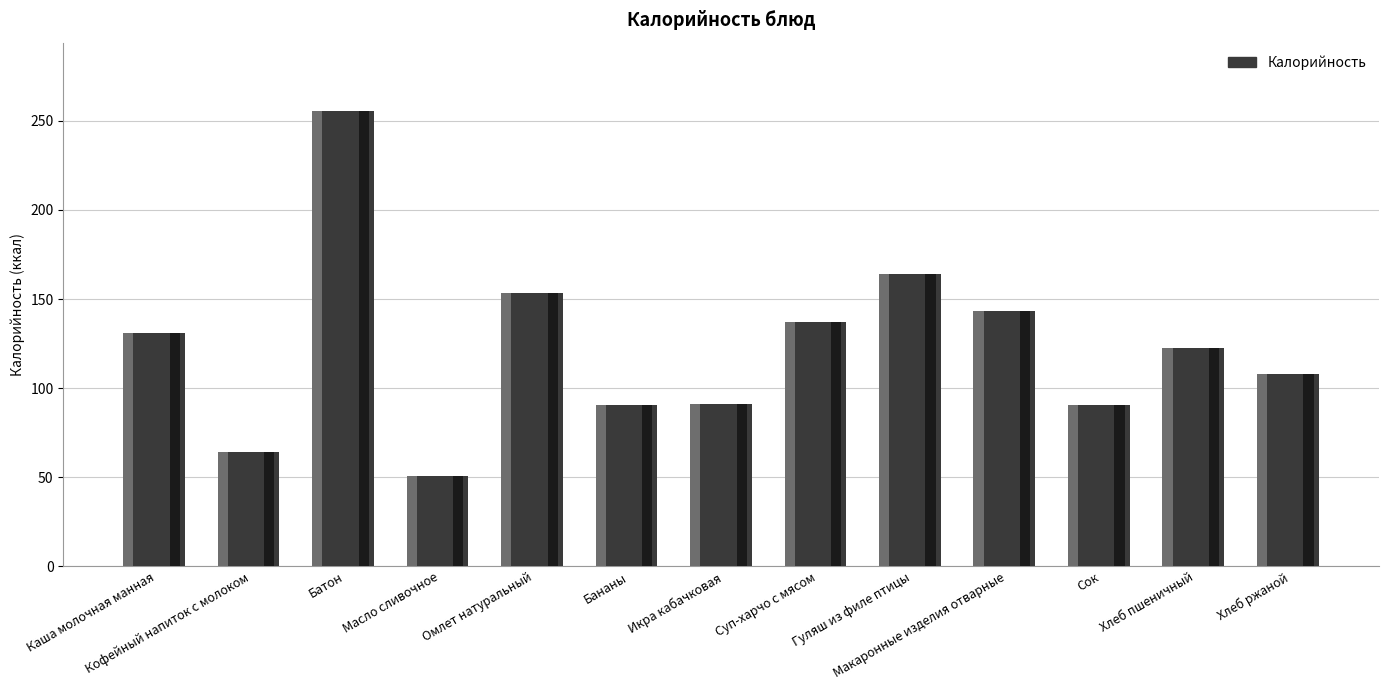

List the labels in order of value, smallest first.

Масло сливочное, Кофейный напиток с молоком, Бананы, Сок, Икра кабачковая, Хлеб ржаной, Хлеб пшеничный, Каша молочная манная, Суп-харчо с мясом, Макаронные изделия отварные, Омлет натуральный, Гуляш из филе птицы, Батон